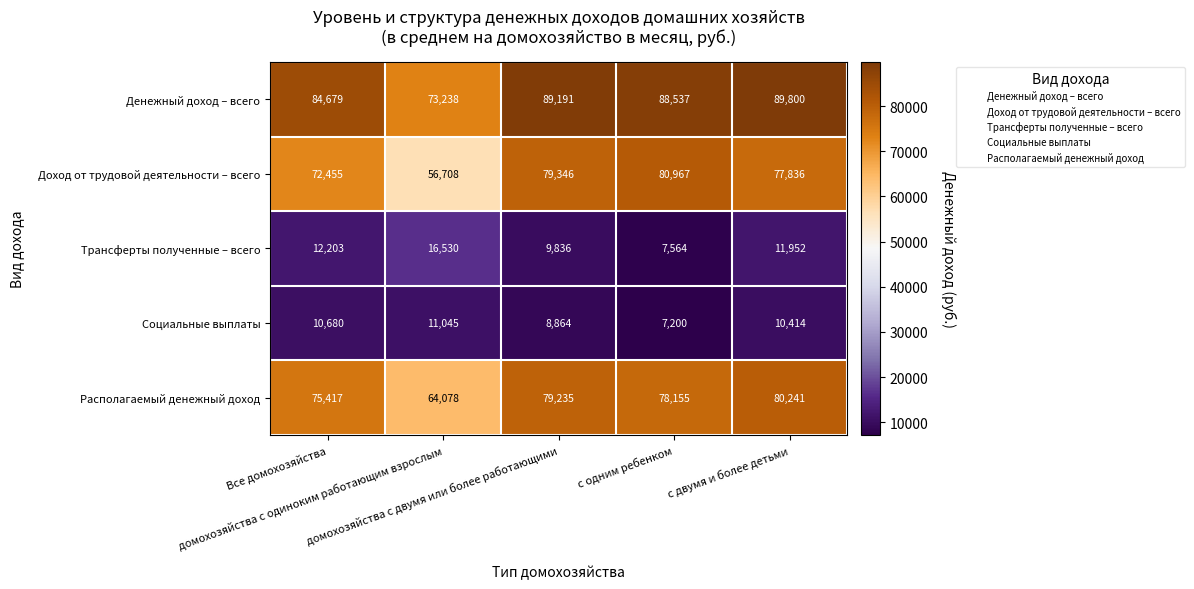

What is the sum of all Денежный доход – всего values?

425445